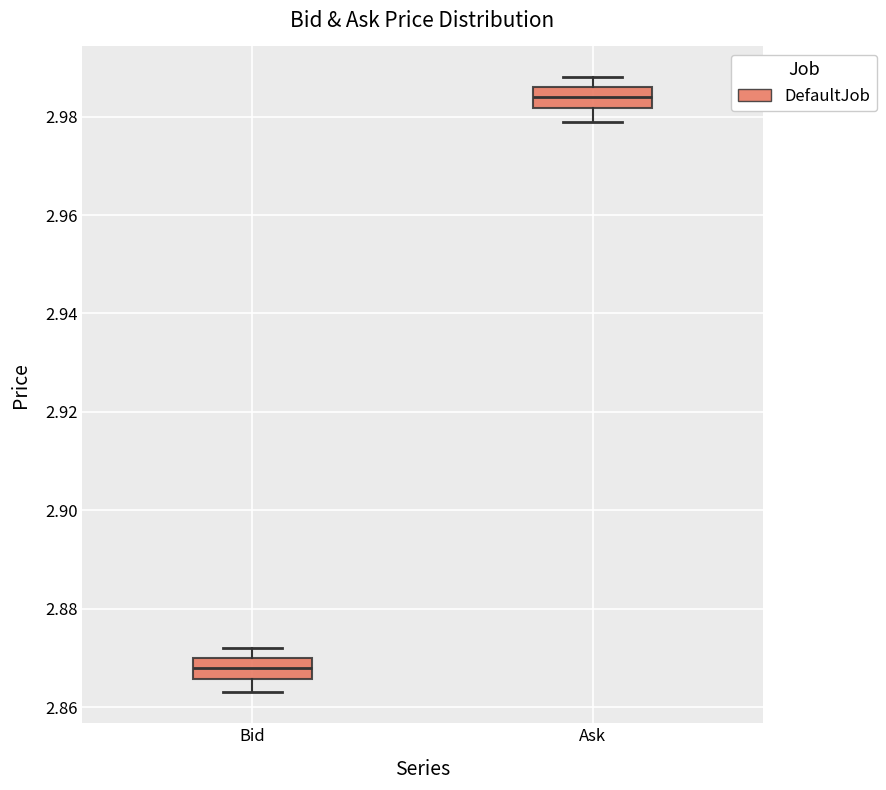

Which box has the highest median line?

Ask